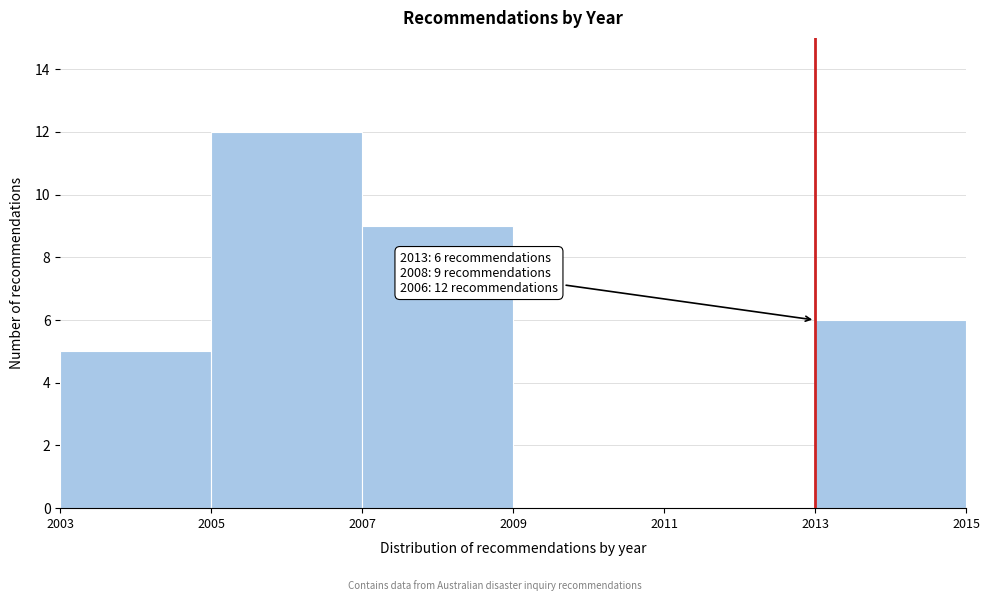

Which range on the x-axis has the tallest bar?

2005 to 2007